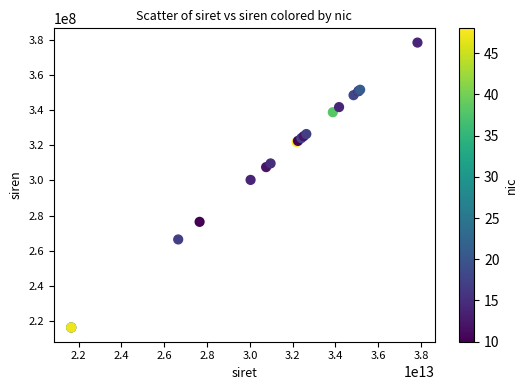

What Y value in the scatter plot is closest to 297411492?

300323136